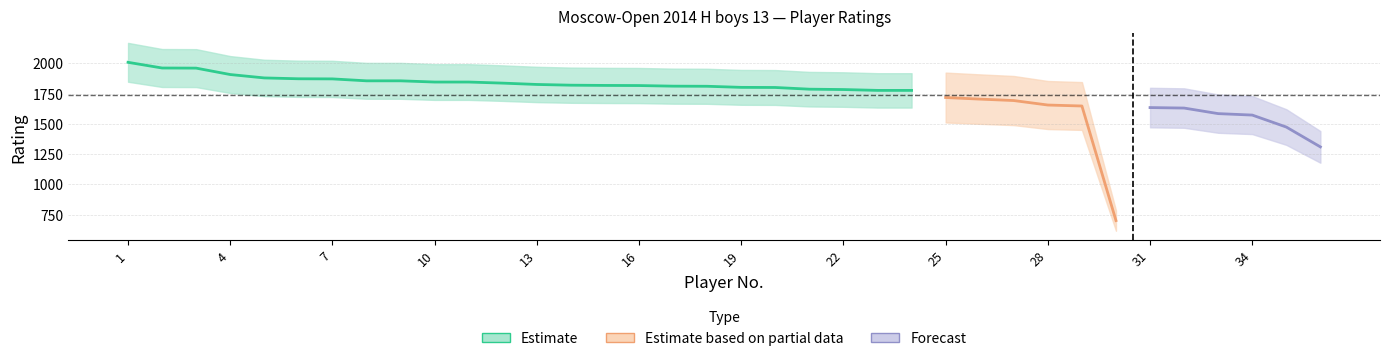

Does the chart have visible grid lines?

Yes